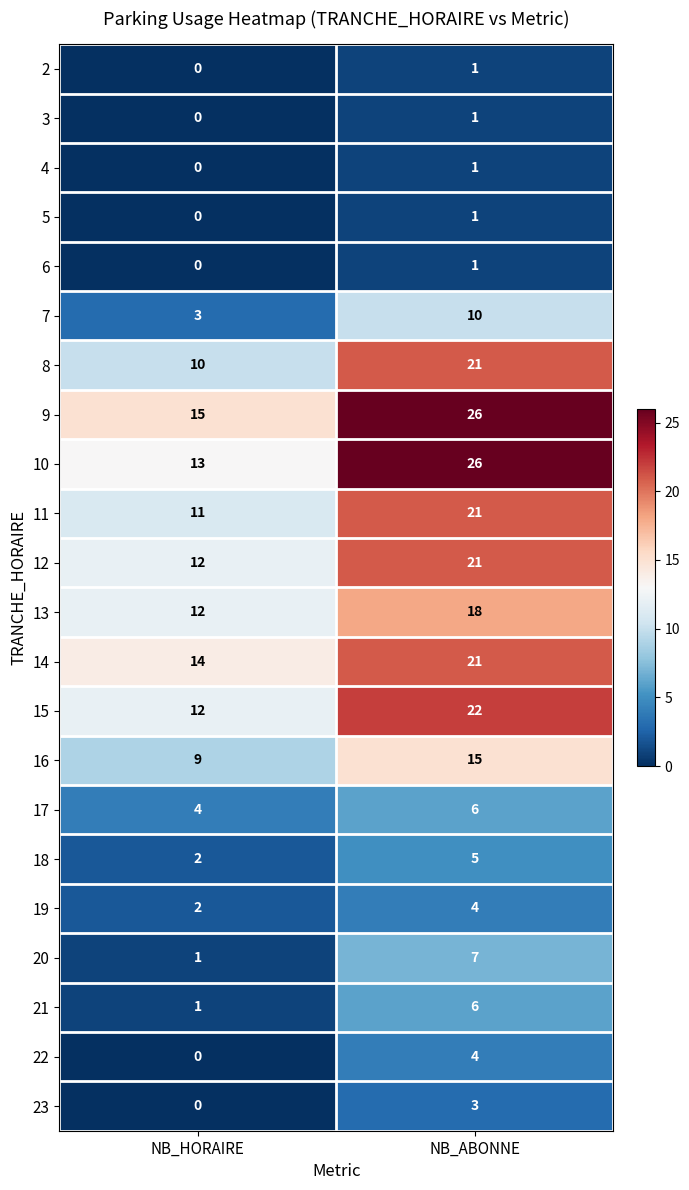

List the labels in order of 18 value, smallest first.

NB_HORAIRE, NB_ABONNE